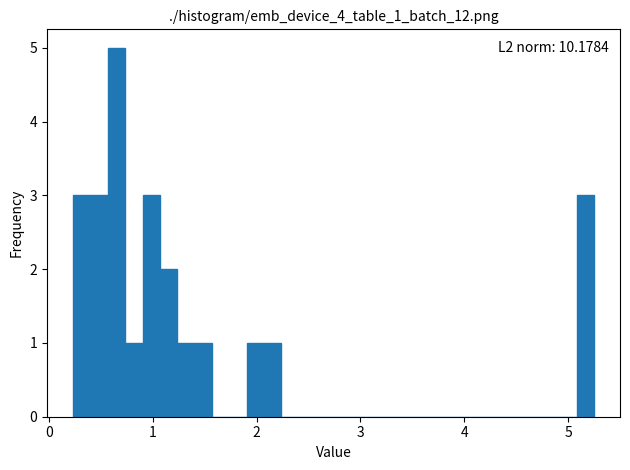

Around what value on the x-axis is the tallest bar? Give the approximate position of its centre, as read against the axis.

0.6